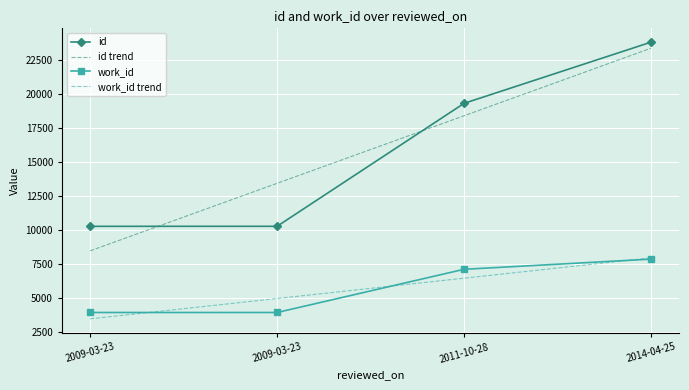

True or false: work_id trend has more than 1 interior local peaks.

False